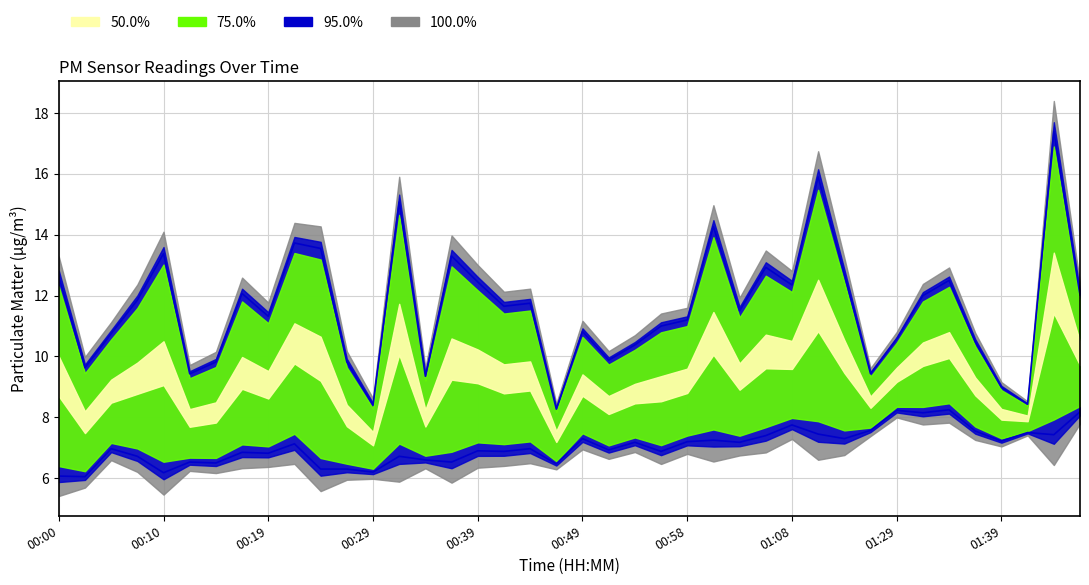

What position from the left is 23?

24